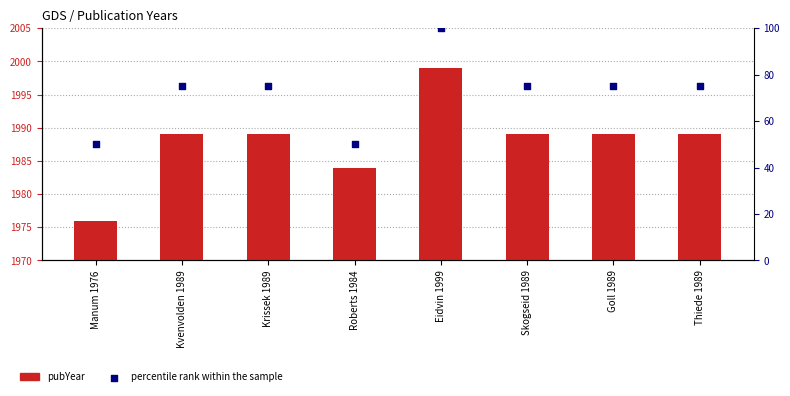

Which series has the largest Y range (max minus min)?

percentile rank within the sample